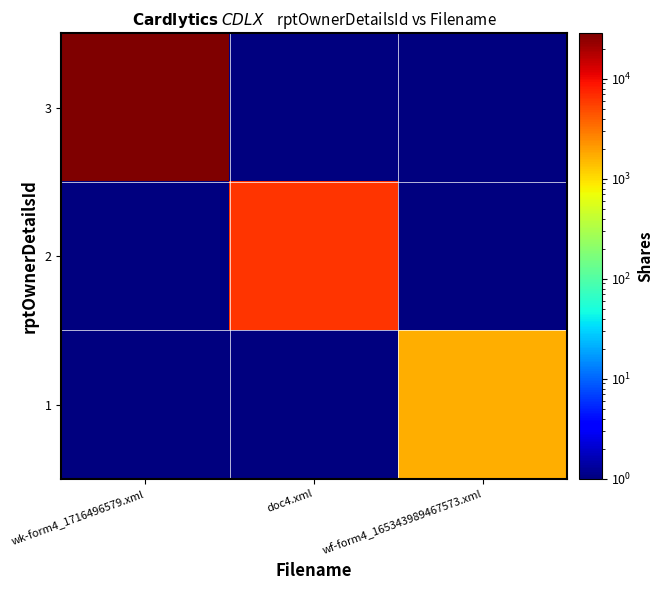

Reading left to right, extract all data points from this chart.

3: wk-form4_1716496579.xml=28547.0	doc4.xml=0.1	wf-form4_165343989467573.xml=0.1
2: wk-form4_1716496579.xml=0.1	doc4.xml=6465.0	wf-form4_165343989467573.xml=0.1
1: wk-form4_1716496579.xml=0.1	doc4.xml=0.1	wf-form4_165343989467573.xml=1701.0